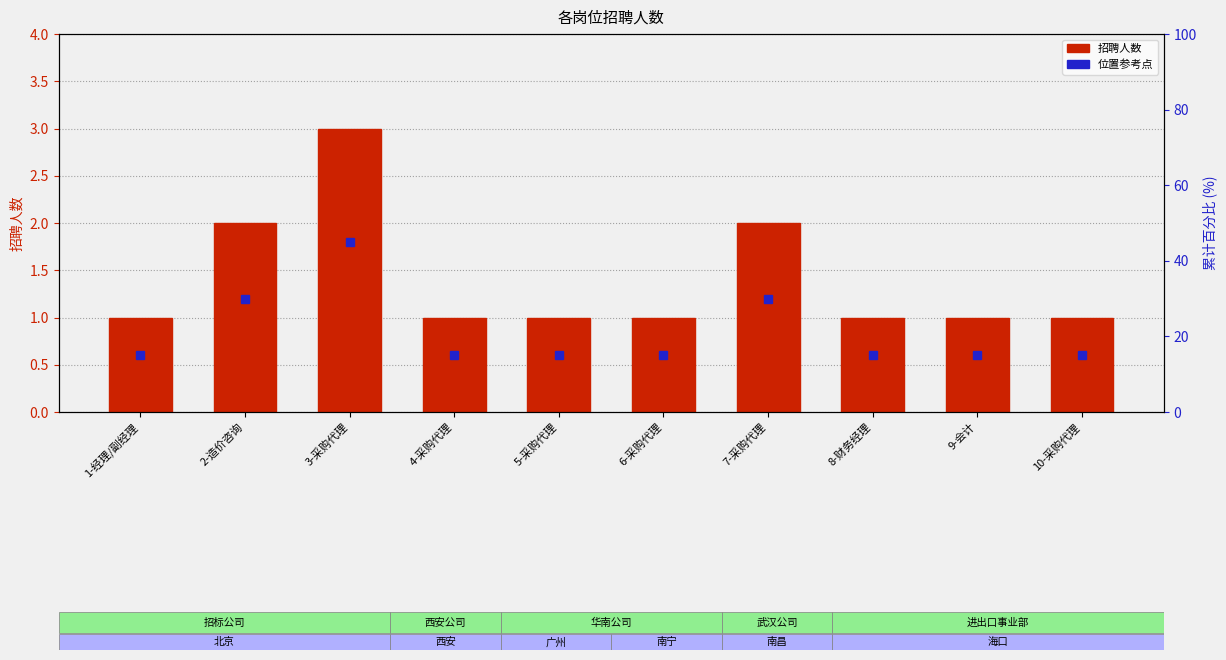

Between 3-采购代理 and 7-采购代理, which is larger?

3-采购代理